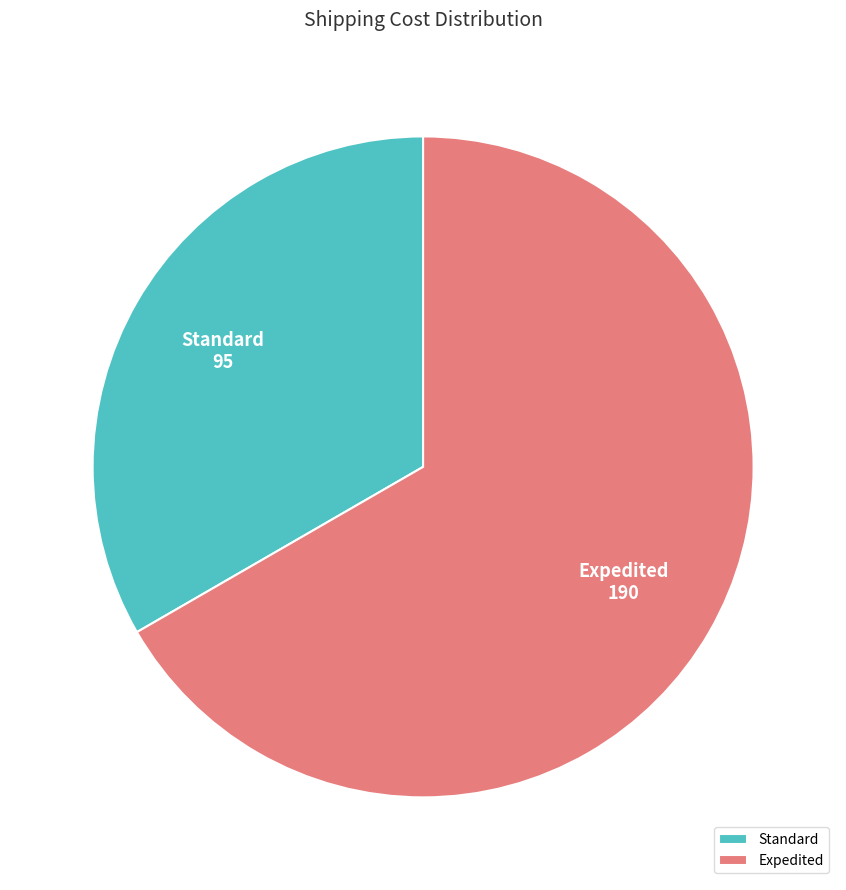

Do Expedited and Standard together represent more than half of the pie?

Yes